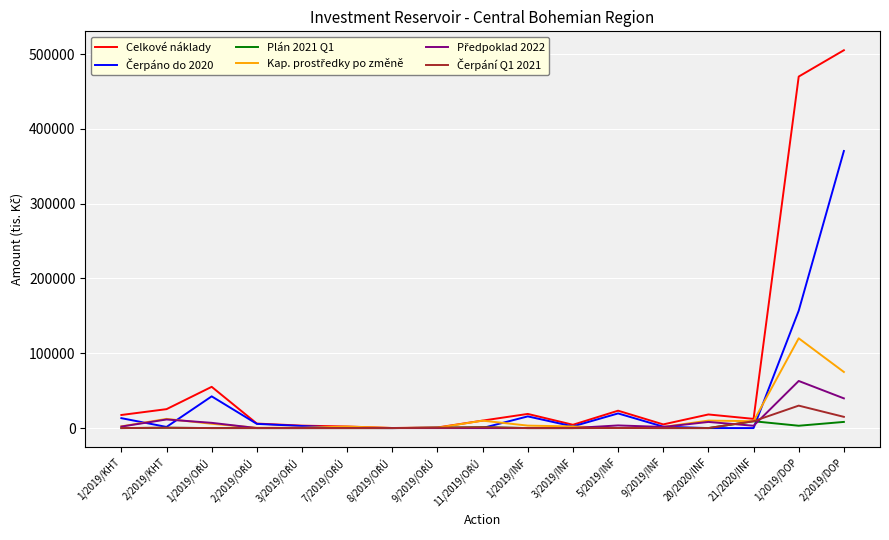

What is the highest value of the Plán 2021 Q1 series?

9137.6